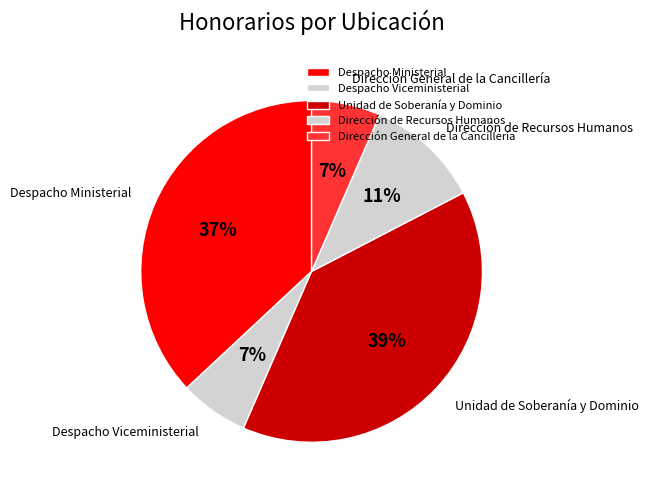

Between Despacho Ministerial and Despacho Viceministerial, which is larger?

Despacho Ministerial